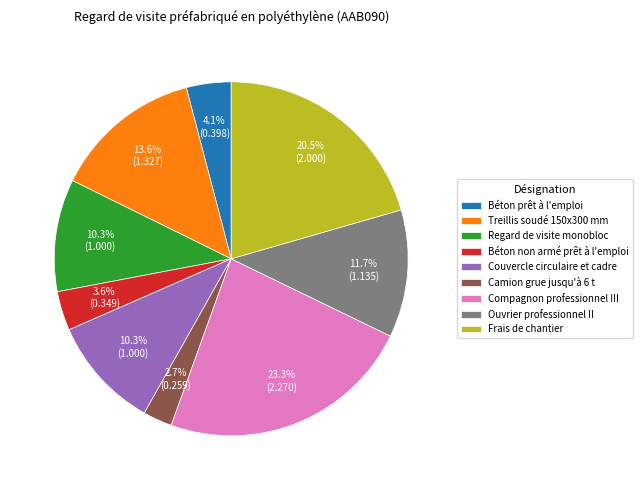

Which slice is the smallest?

Camion grue jusqu'à 6 t